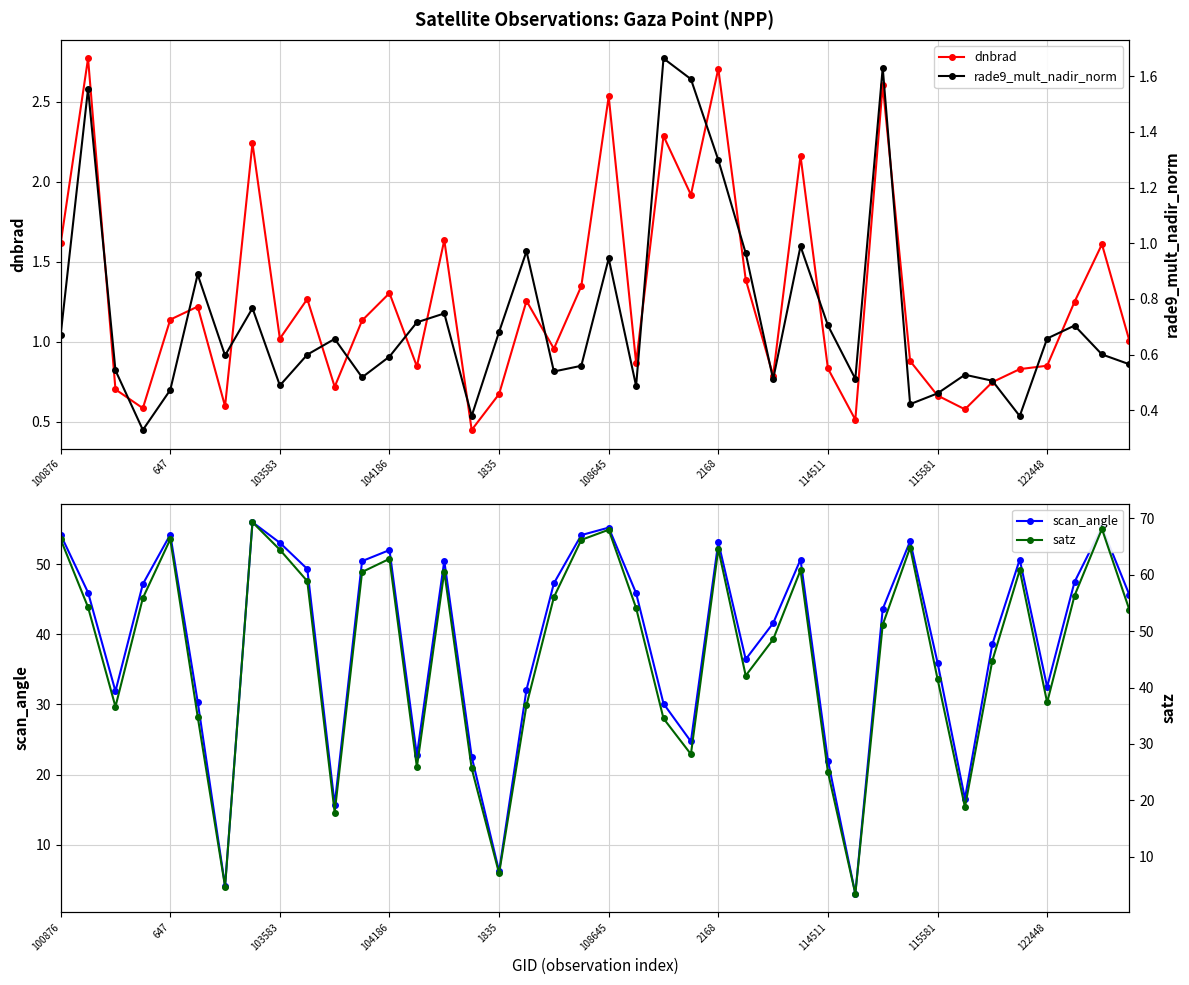

Where is the first local maximum for scan_angle?

647